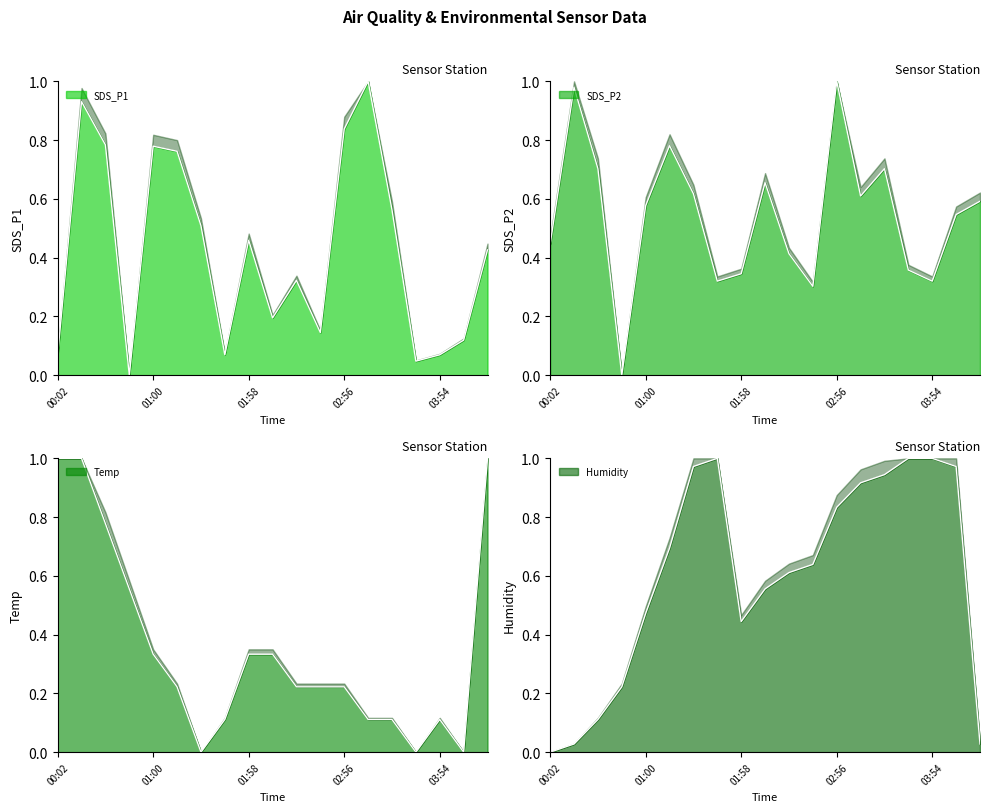

What is the greatest value displayed?

1.0